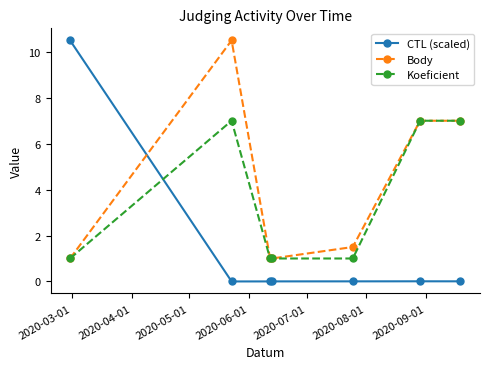

Which series ends up on top after the final intersection of CTL (scaled) and Koeficient?

Koeficient